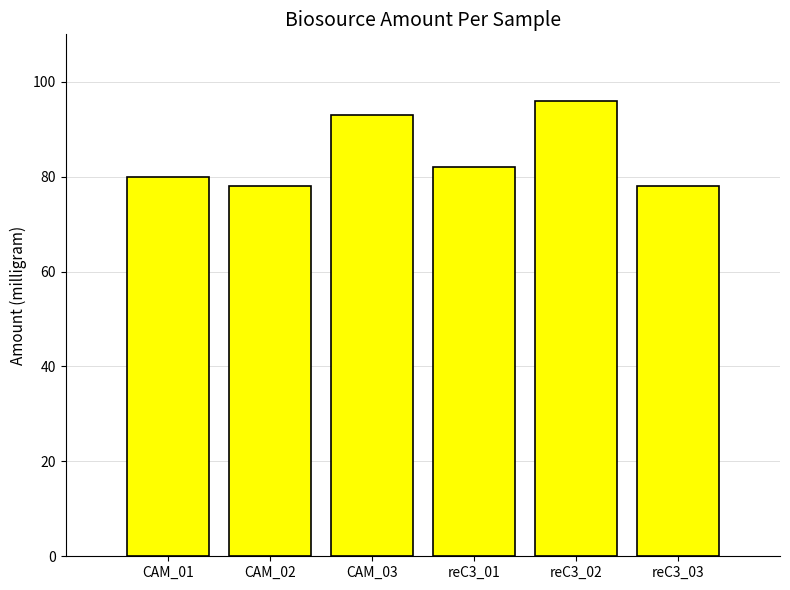

What is the greatest value displayed?

96